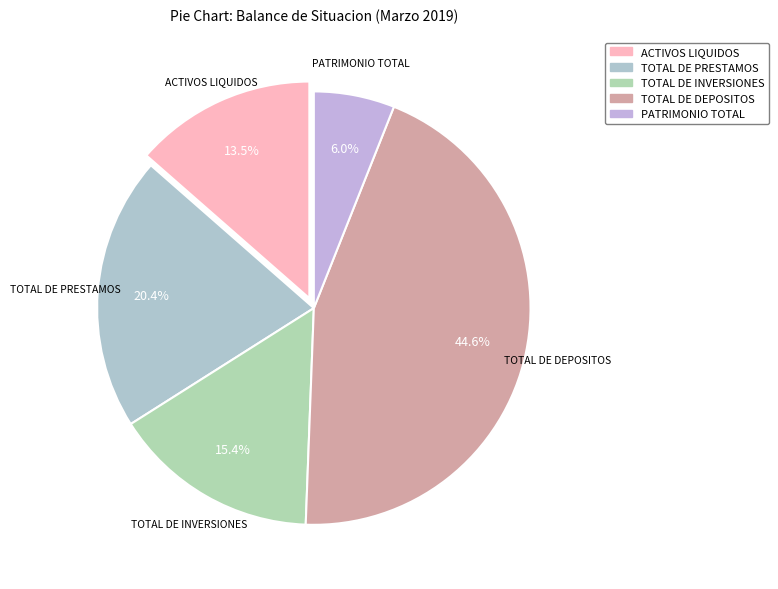

What is the largest slice in the pie chart?

TOTAL DE DEPOSITOS